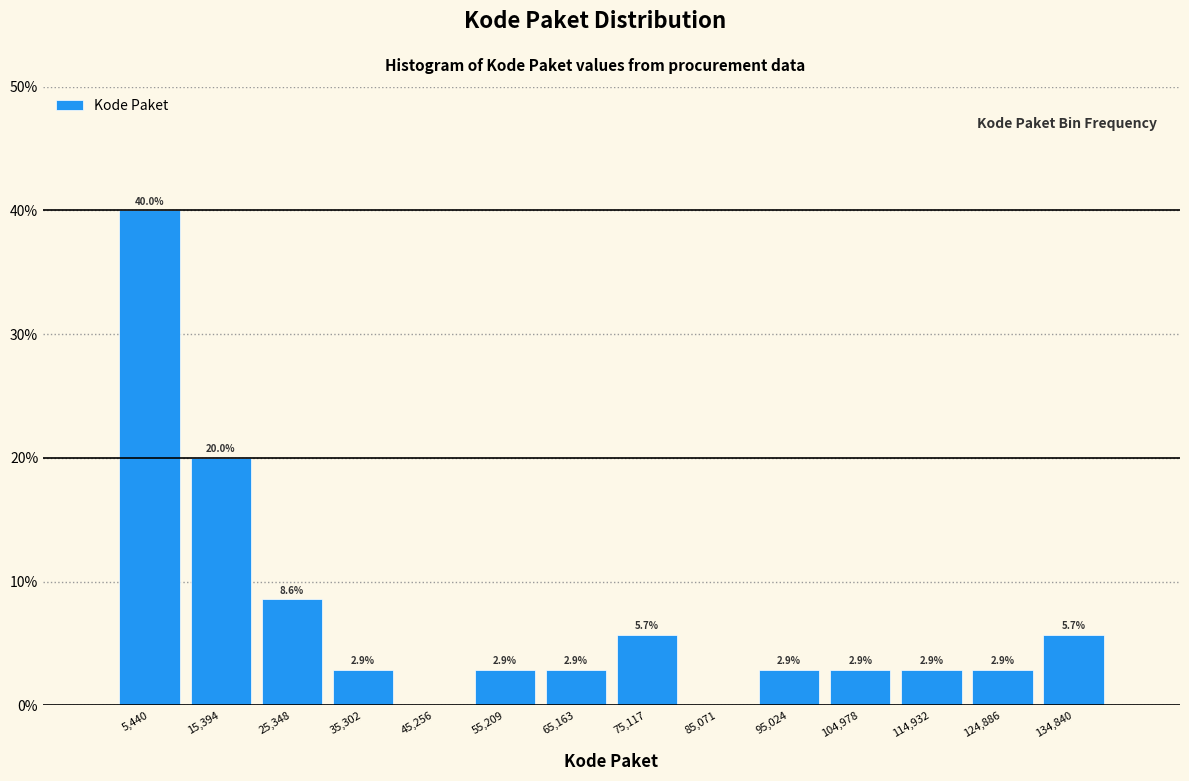

Which range on the x-axis has the tallest bar?

0 to 10000